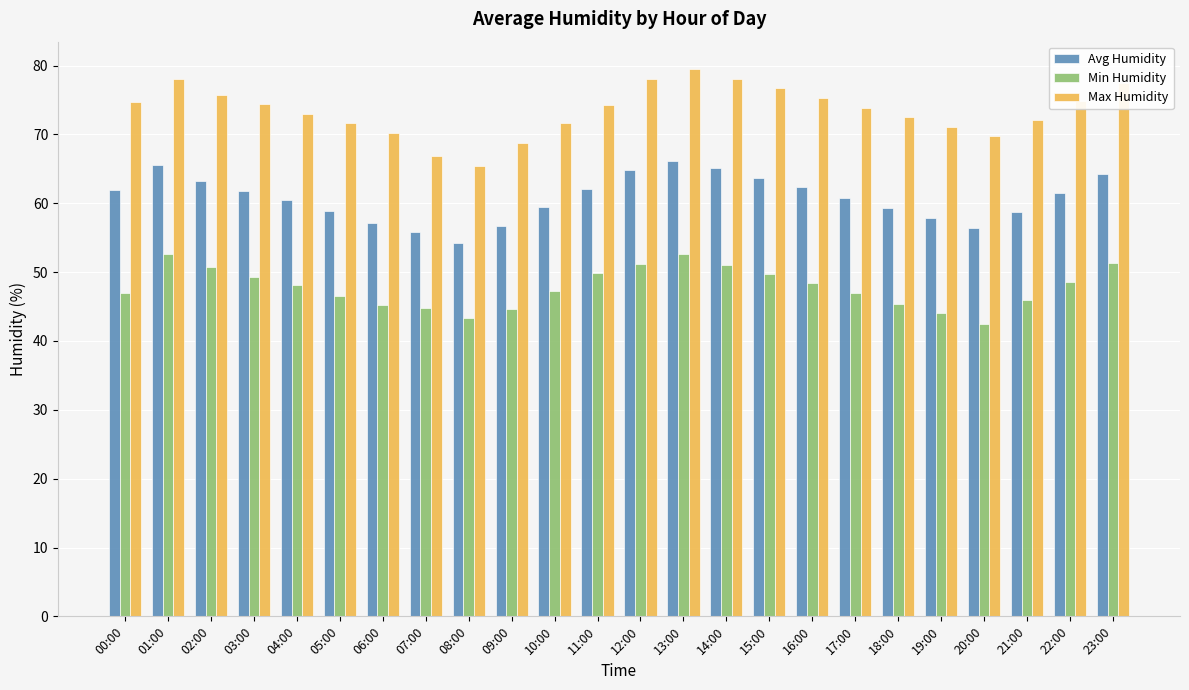

Rank the series by their average value, from lowest to highest.

Min Humidity, Avg Humidity, Max Humidity